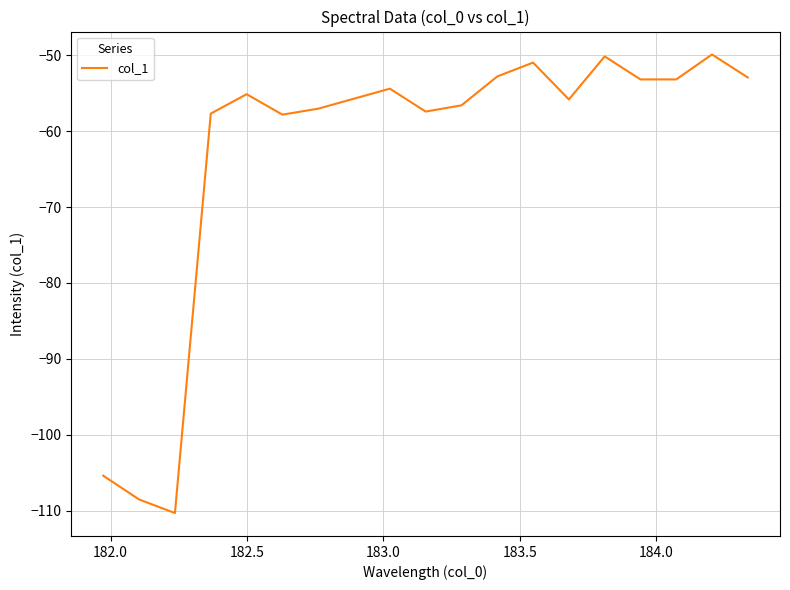

What is the difference between the maximum and minimum values?

60.4